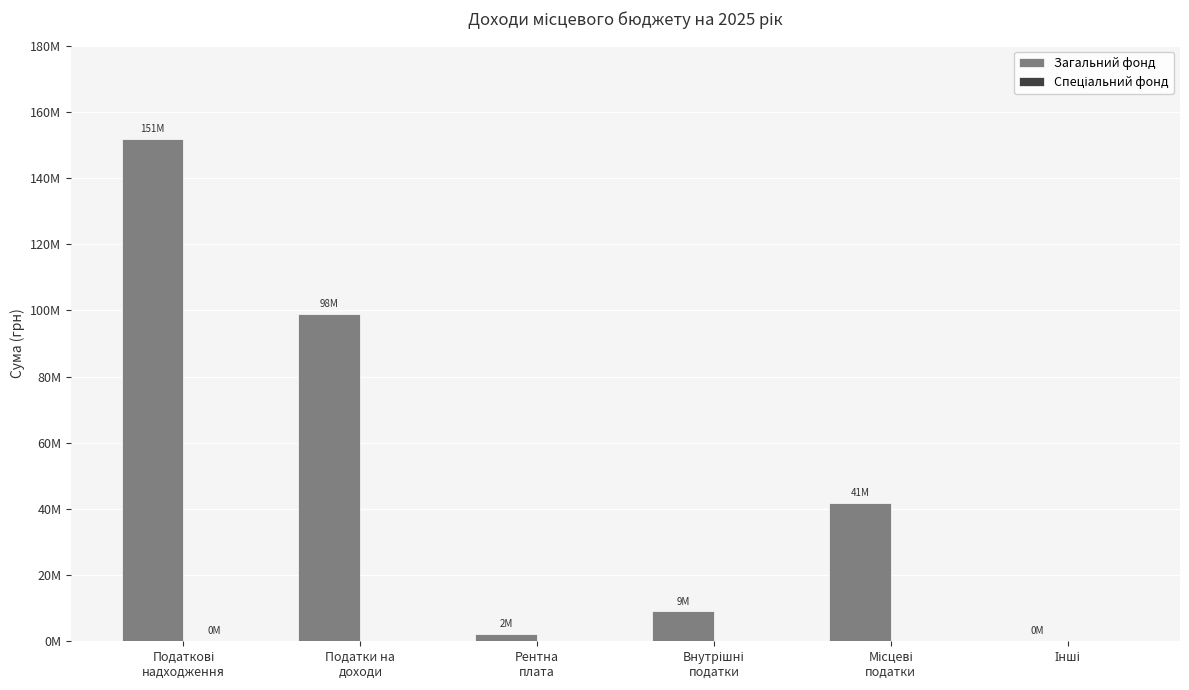

What is the spread (max minus min) of values at Рентна
плата?

2272000